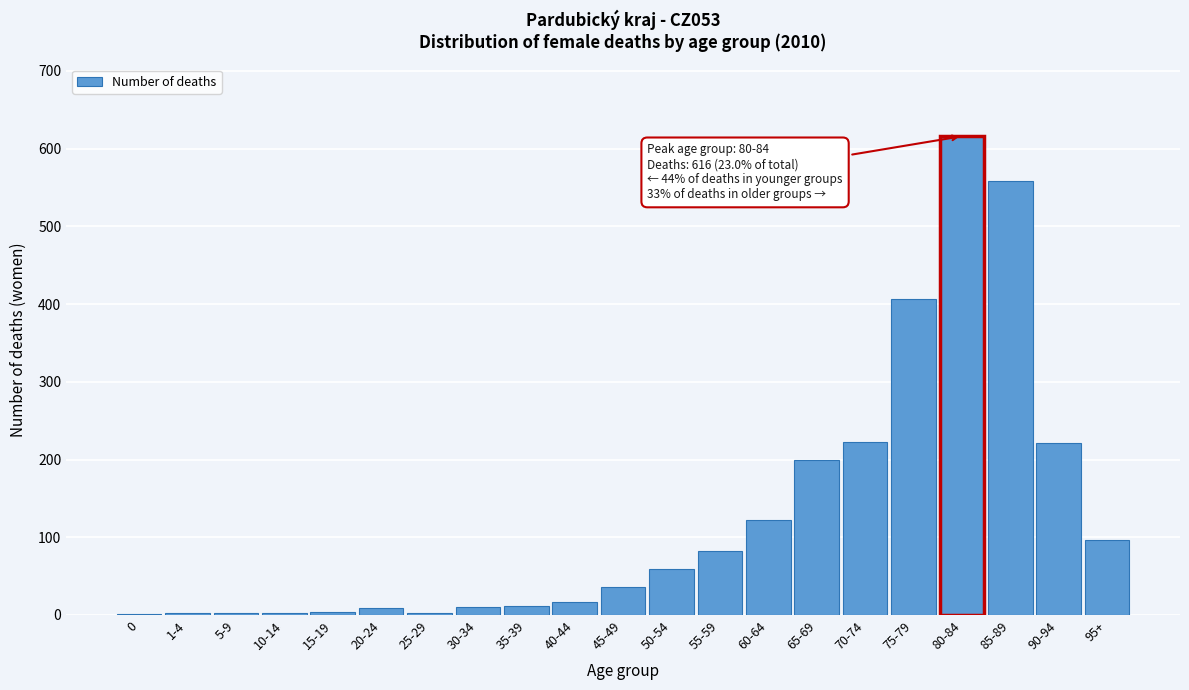

Which label corresponds to the largest value in the chart?

80-84